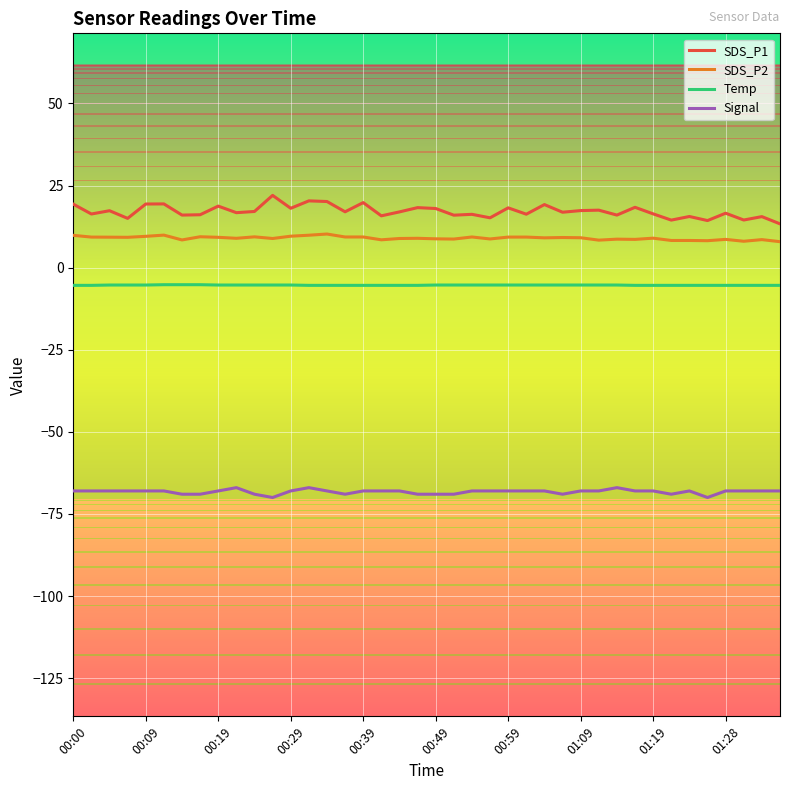

Rank the series by their maximum value, from lowest to highest.

Signal, Temp, SDS_P2, SDS_P1